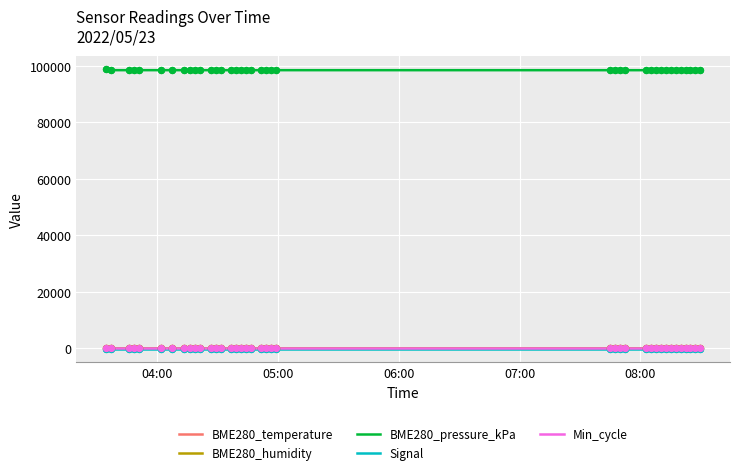

At how many categories does at least one series exceed 60246?

39